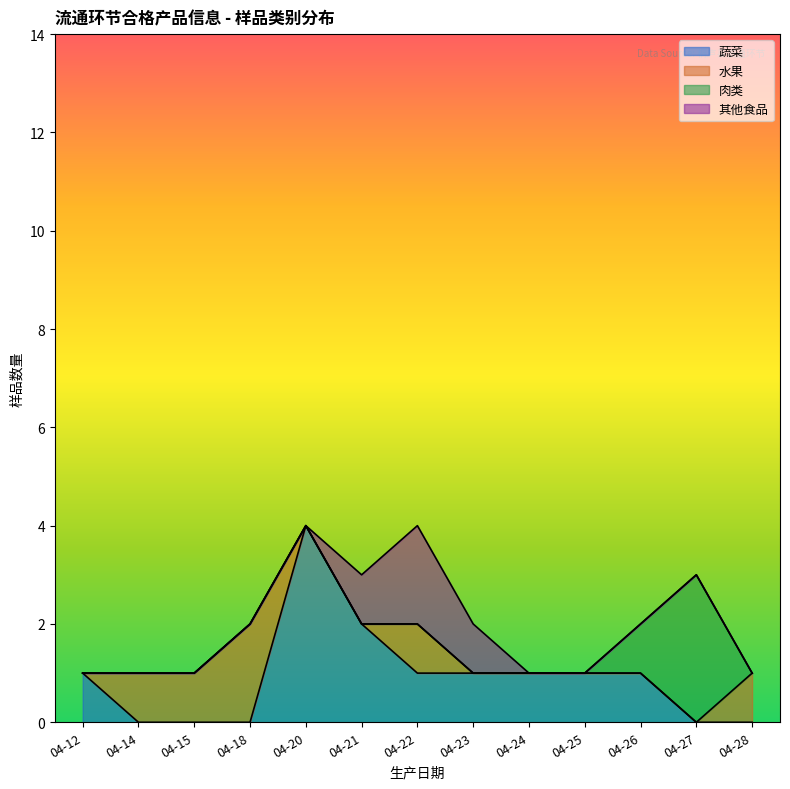

What are all the series names shown in the legend?

蔬菜, 水果, 肉类, 其他食品